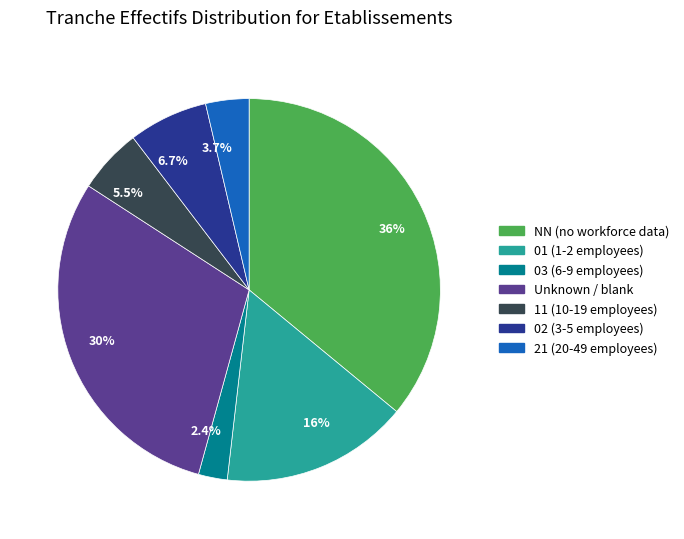

Which category has the smallest portion of the pie?

2.4%